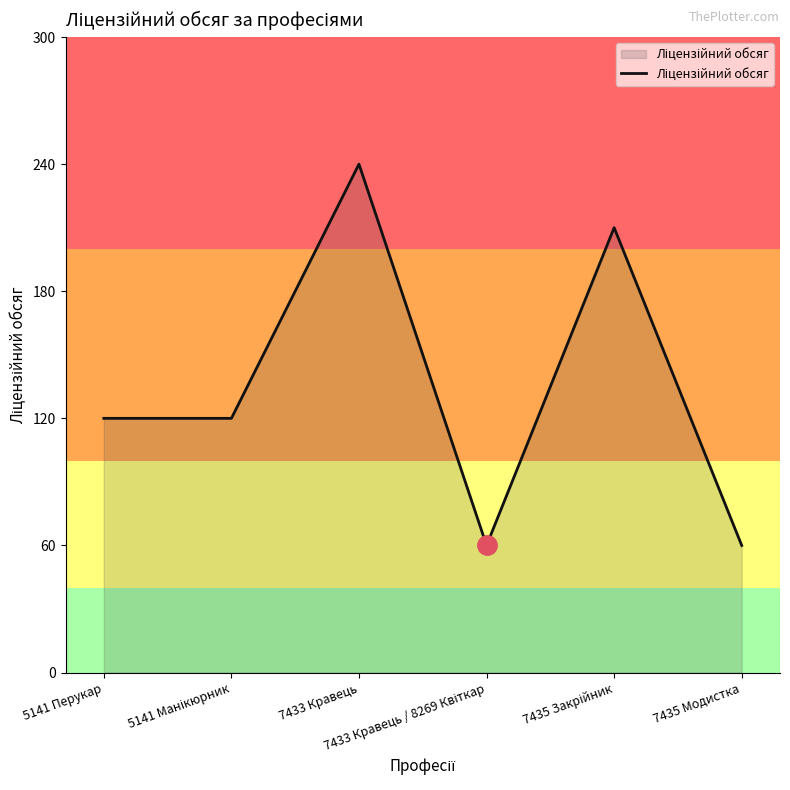

What is the difference between the maximum and minimum values?

180